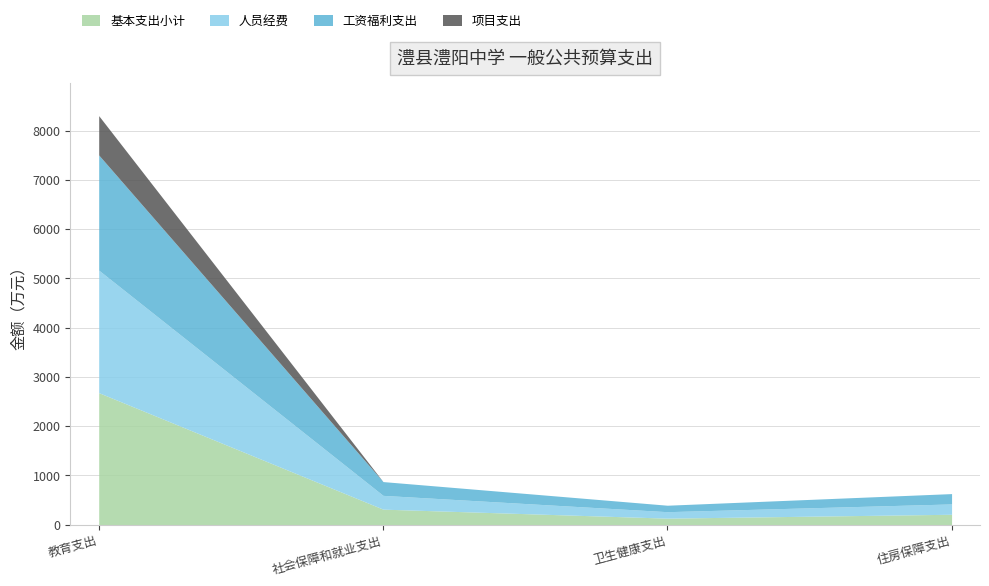

Count the number of categories in the chart.

4